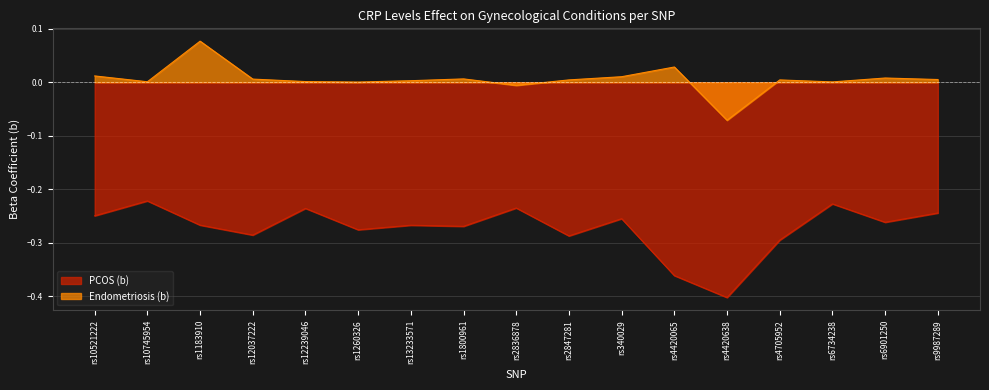

Reading right to left, transcribe all the data shown in this chart.

PCOS (b): -0.2	-0.3	-0.2	-0.3	-0.4	-0.4	-0.3	-0.3	-0.2	-0.3	-0.3	-0.3	-0.2	-0.3	-0.3	-0.2	-0.2
Endometriosis (b): 0.0	0.0	0.0	0.0	-0.1	0.0	0.0	0.0	-0.0	0.0	0.0	0.0	0.0	0.0	0.1	0.0	0.0